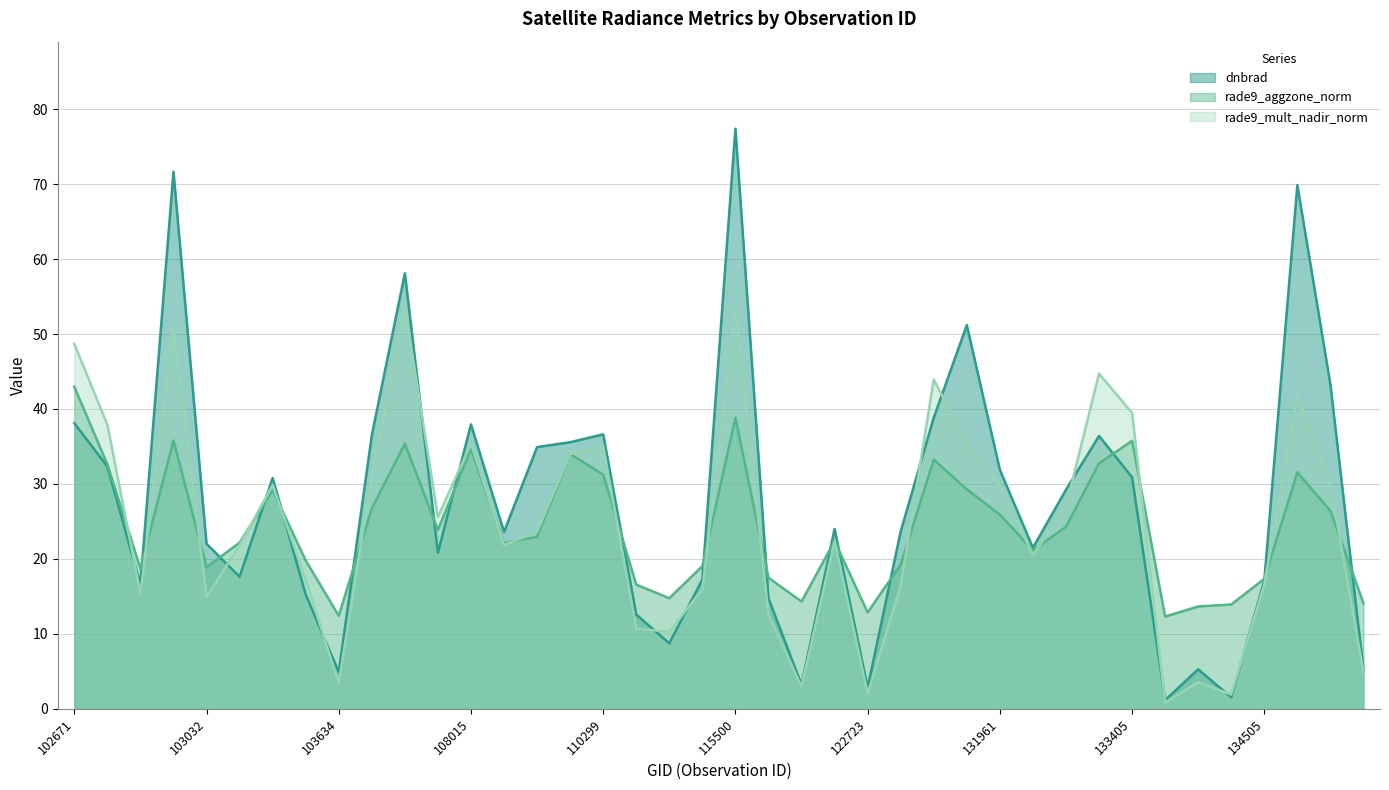

Rank the categories by dnbrad value from highest to lowest.

115500, 102920, 134700, 104236, 131947, 137905, 131768, 102671, 108015, 110299, 104229, 133040, 110127, 108715, 102792, 131961, 133405, 103397, 132861, 122178, 123775, 108542, 103032, 132669, 104355, 103040, 114902, 134505, 102912, 103515, 121819, 110472, 114788, 133946, 137916, 103634, 121831, 122723, 133958, 133775